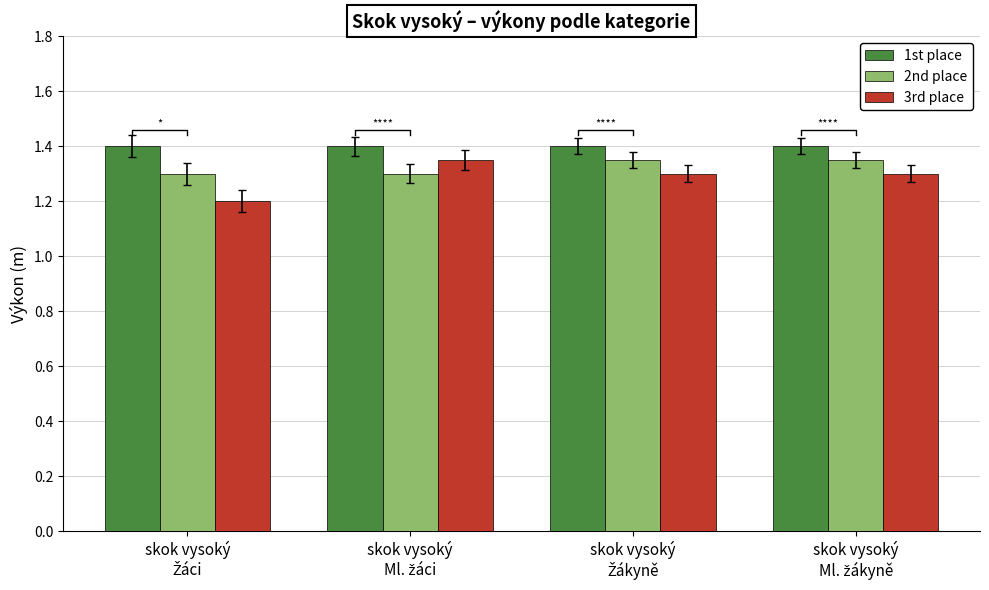

How many bars are there in total?

12